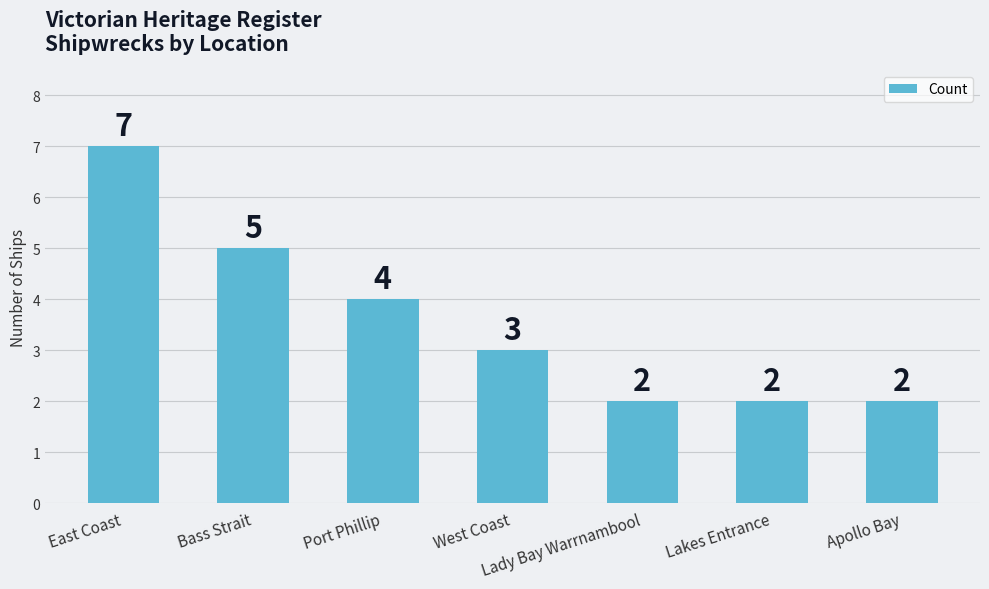

Reading left to right, what are all the values shown in this chart?

7	5	4	3	2	2	2